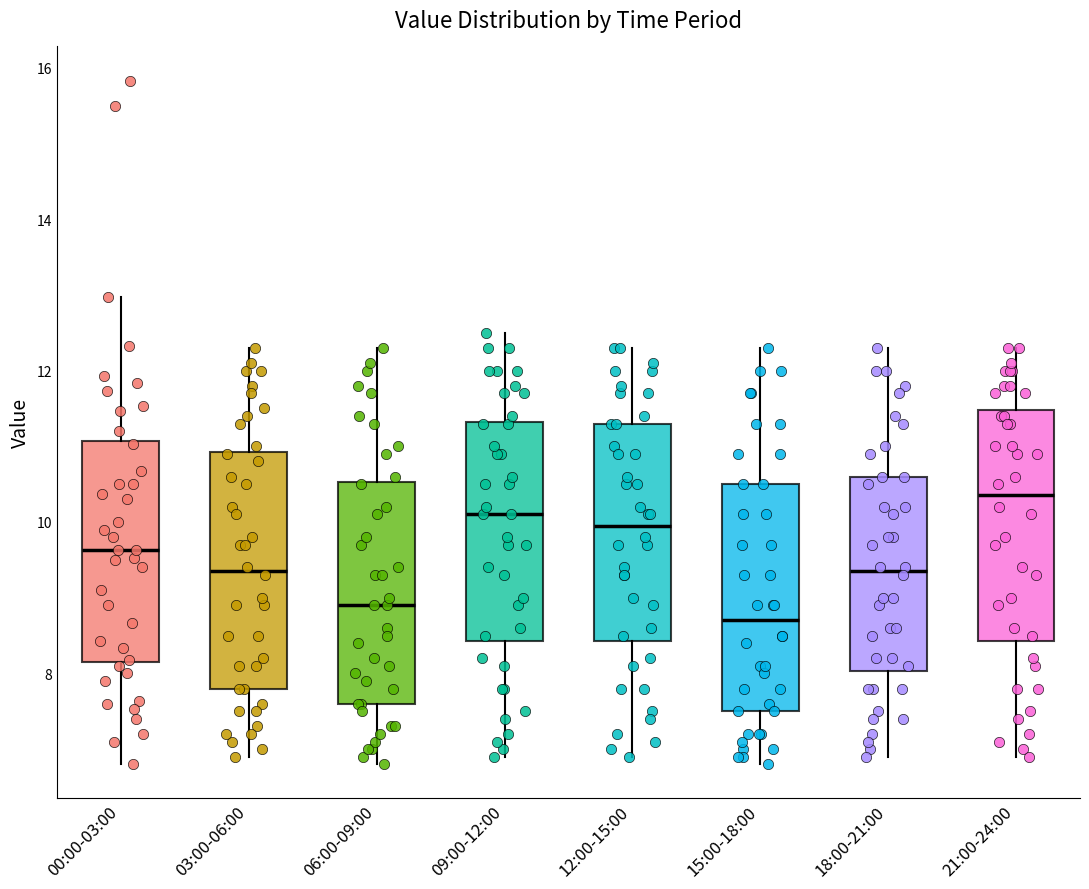

Reading left to right, read every box against the y-axis: the position of its median line, the range the box covers, and the ends of its whiskers. The values are not printed on the chart, so give them approximately, as read against the axis.

00:00-03:00: median 9.6, box 8.2 to 11.0, whiskers 6.8 to 13.0
03:00-06:00: median 9.4, box 7.8 to 11.0, whiskers 7.0 to 12.4
06:00-09:00: median 9.0, box 7.6 to 10.6, whiskers 6.8 to 12.4
09:00-12:00: median 10.2, box 8.4 to 11.4, whiskers 7.0 to 12.6
12:00-15:00: median 10.0, box 8.4 to 11.4, whiskers 7.0 to 12.4
15:00-18:00: median 8.8, box 7.6 to 10.6, whiskers 6.8 to 12.4
18:00-21:00: median 9.4, box 8.0 to 10.6, whiskers 7.0 to 12.4
21:00-24:00: median 10.4, box 8.4 to 11.4, whiskers 7.0 to 12.4